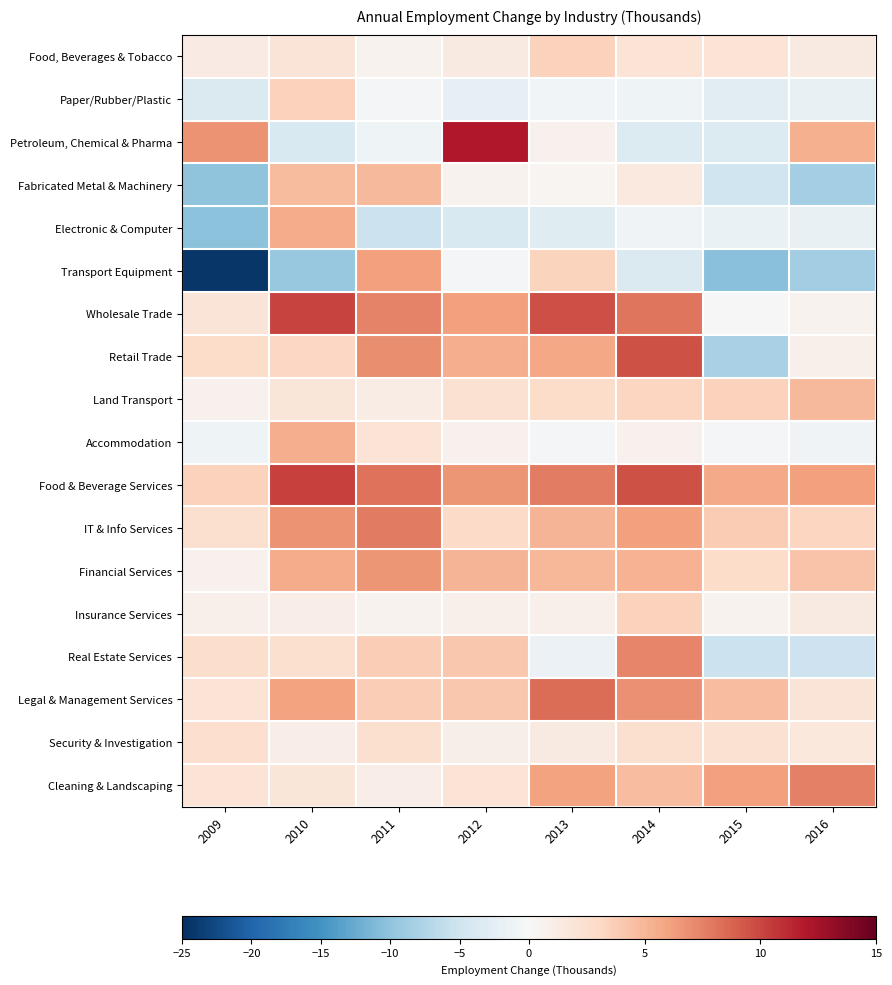

Rank the series at 2016 from highest to lowest value.

Cleaning & Landscaping, Food & Beverage Services, Petroleum, Chemical & Pharma, Land Transport, Financial Services, IT & Info Services, Legal & Management Services, Security & Investigation, Food, Beverages & Tobacco, Insurance Services, Retail Trade, Wholesale Trade, Accommodation, Paper/Rubber/Plastic, Electronic & Computer, Real Estate Services, Fabricated Metal & Machinery, Transport Equipment